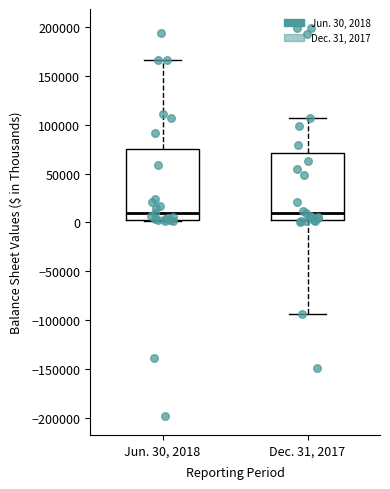

Reading left to right, read every box against the y-axis: the position of its median line, the range the box covers, and the ends of its whiskers. The values are not printed on the chart, so give them approximately, as read against the axis.

Jun. 30, 2018: median 10000, box 5000 to 75000, whiskers 0 to 165000
Dec. 31, 2017: median 10000, box 0 to 70000, whiskers -95000 to 105000